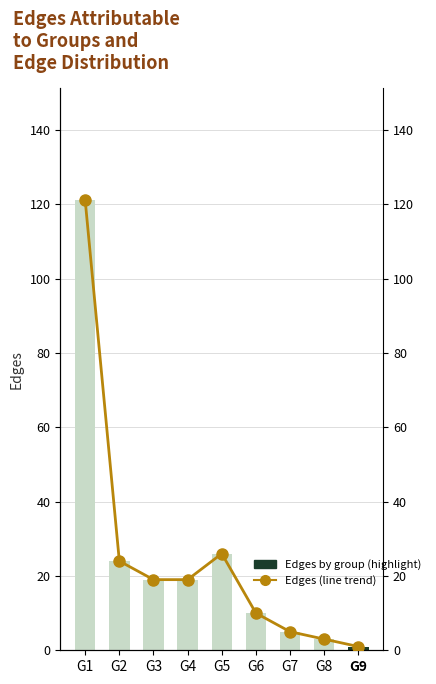

What is the smallest value displayed?

1